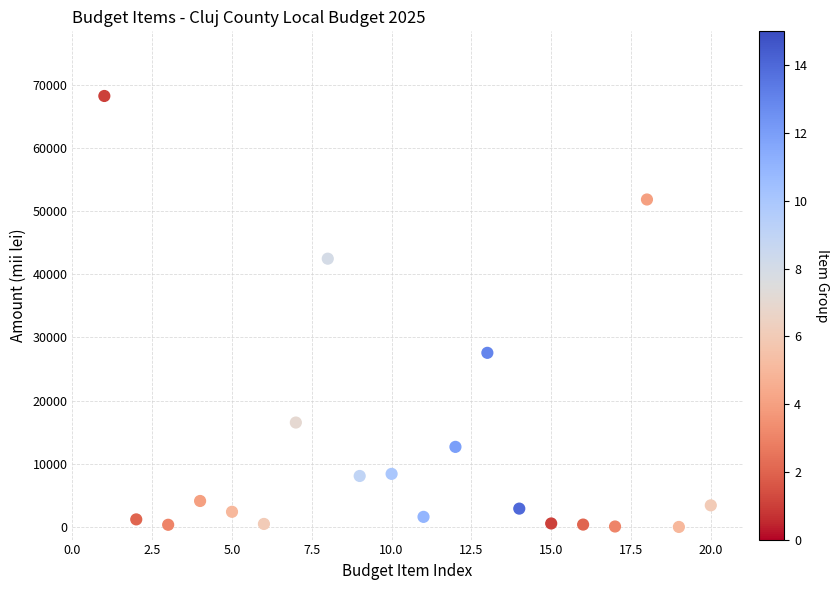

What Y value in the scatter plot is closest to 34113?

27565.0